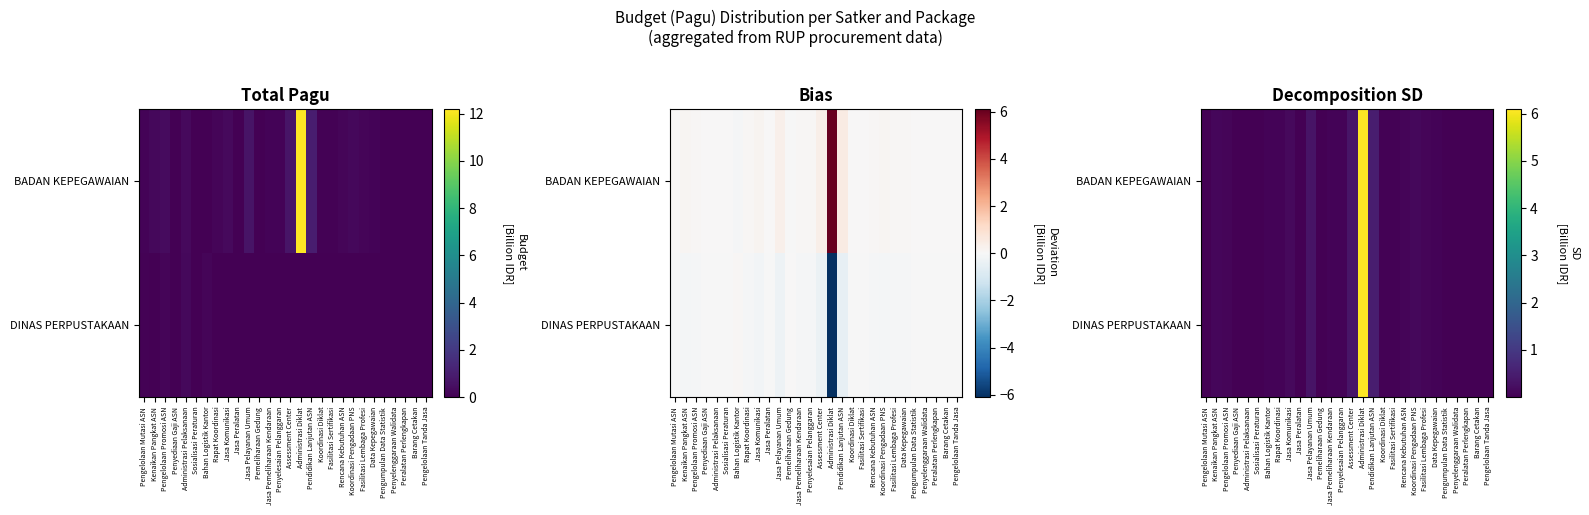

How many series are shown in this chart?

2